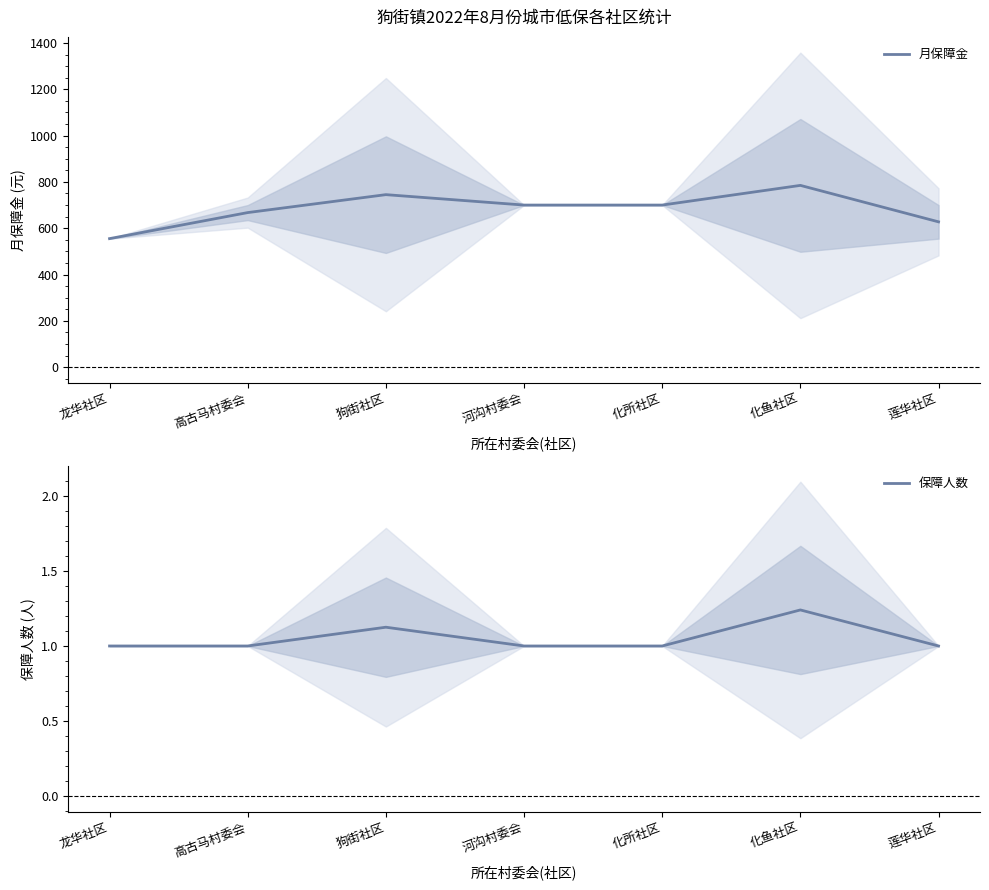

Which category has the lowest value in the 保障人数 series?

龙华社区